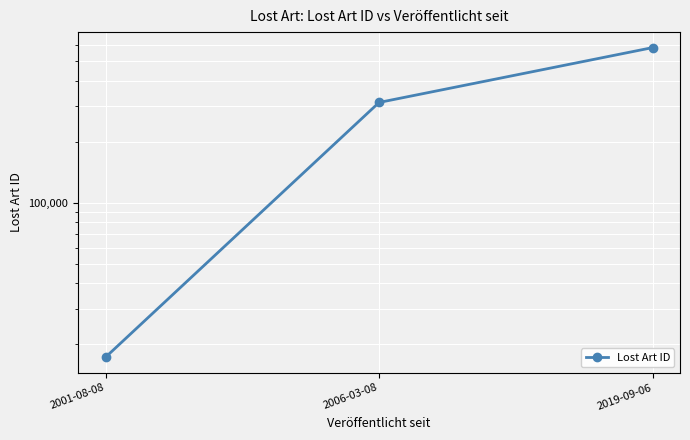

How many values are between 17273 and 583920?

3